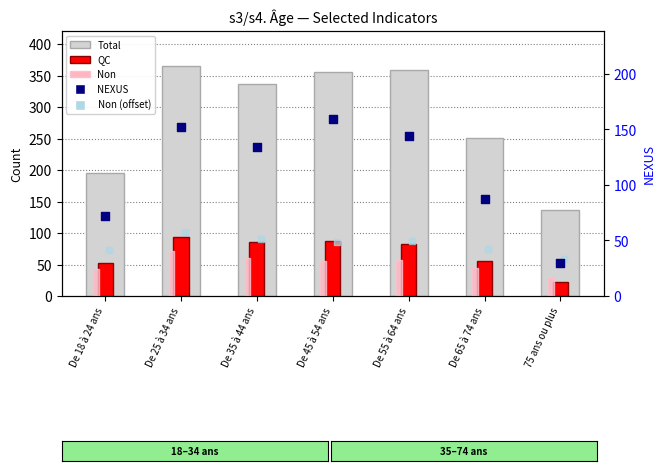

At which category is the sum across all series the highest?

De 25 à 34 ans